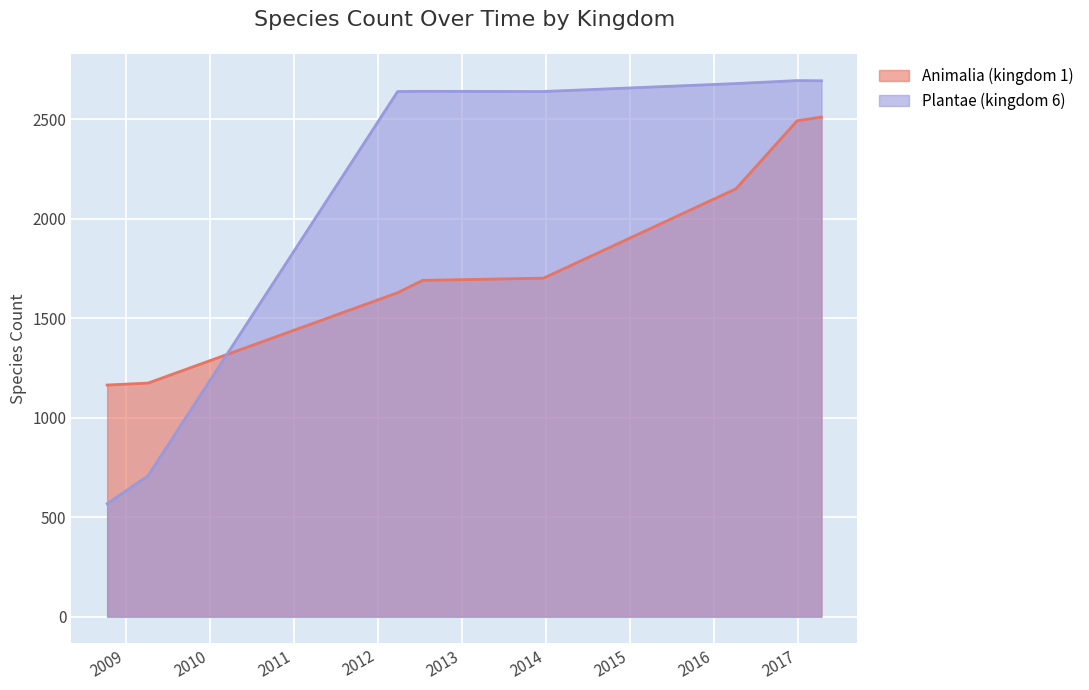

Between 2016-12-27 and 2016-04-05, which is larger?

2016-12-27